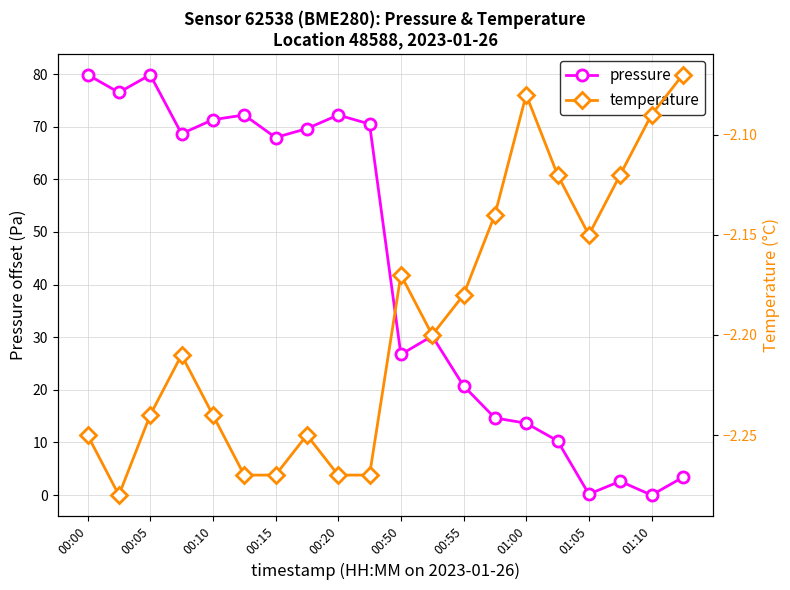

Is the value of temperature at 15 greater than the value of pressure at 17?

No